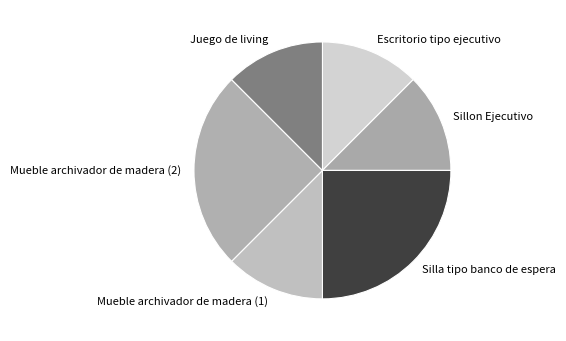

Do Escritorio tipo ejecutivo and Mueble archivador de madera (2) together represent more than half of the pie?

No